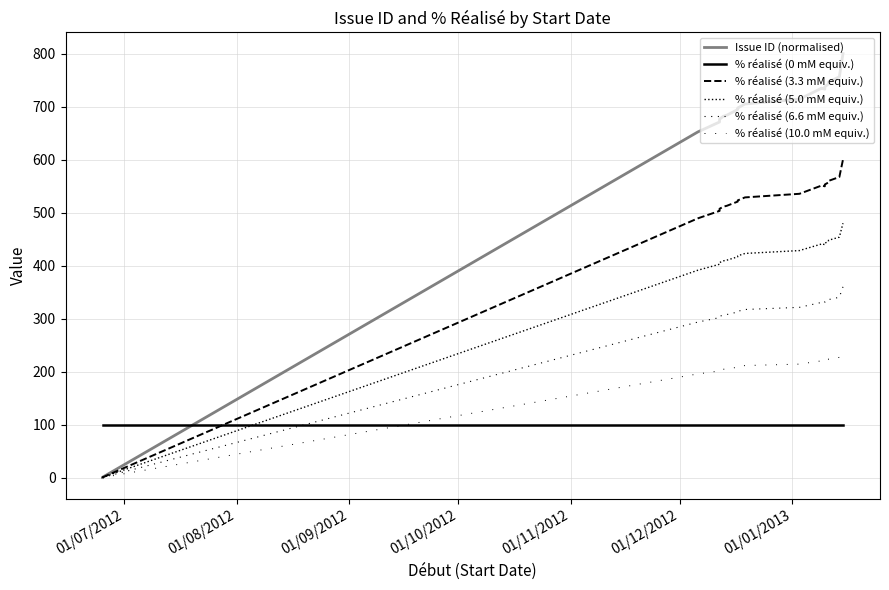

How many series are shown in this chart?

6